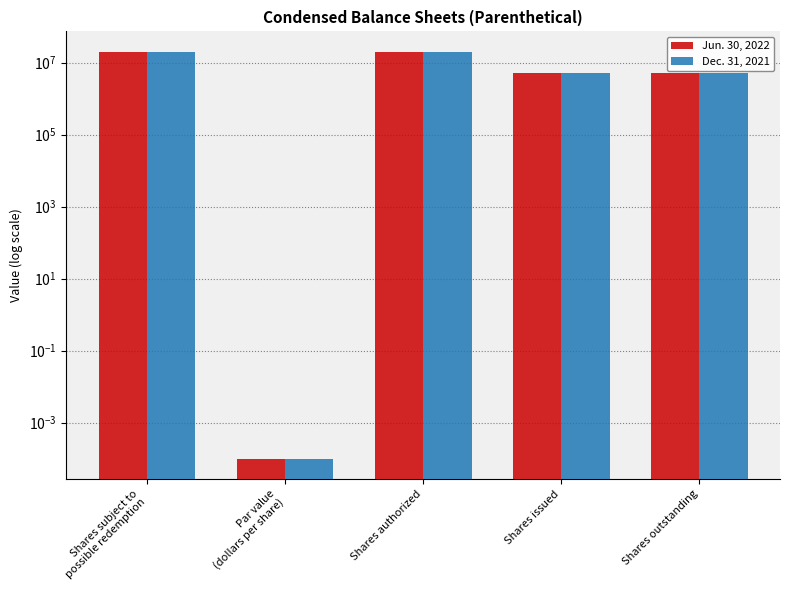

How many bars are there in total?

10